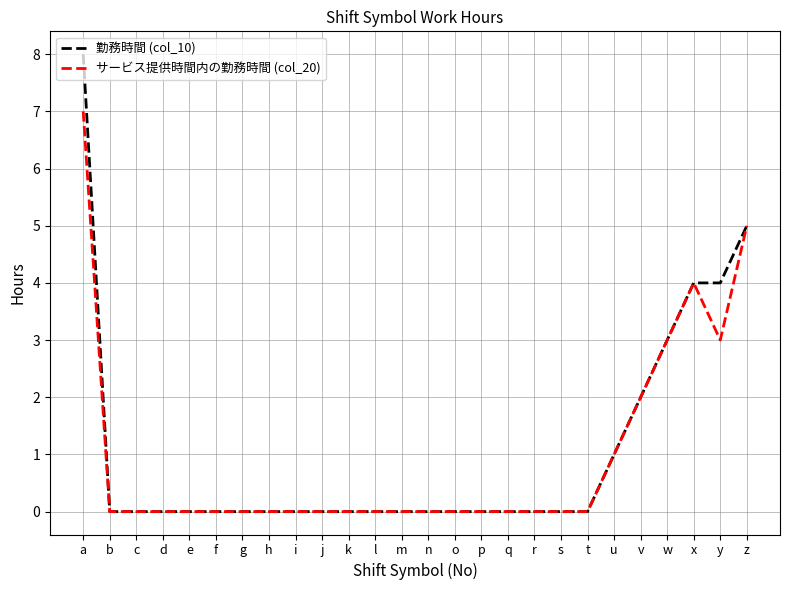

Which series has the widest spread of values?

勤務時間 (col_10)